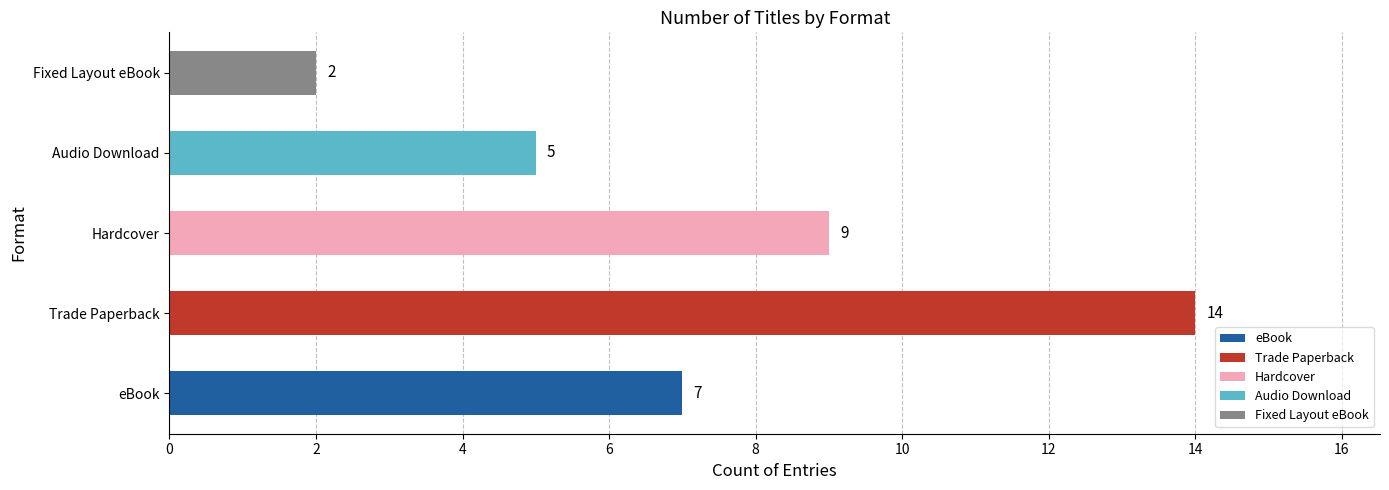

Reading bottom to top, transcribe all the data shown in this chart.

eBook=7	Trade Paperback=14	Hardcover=9	Audio Download=5	Fixed Layout eBook=2